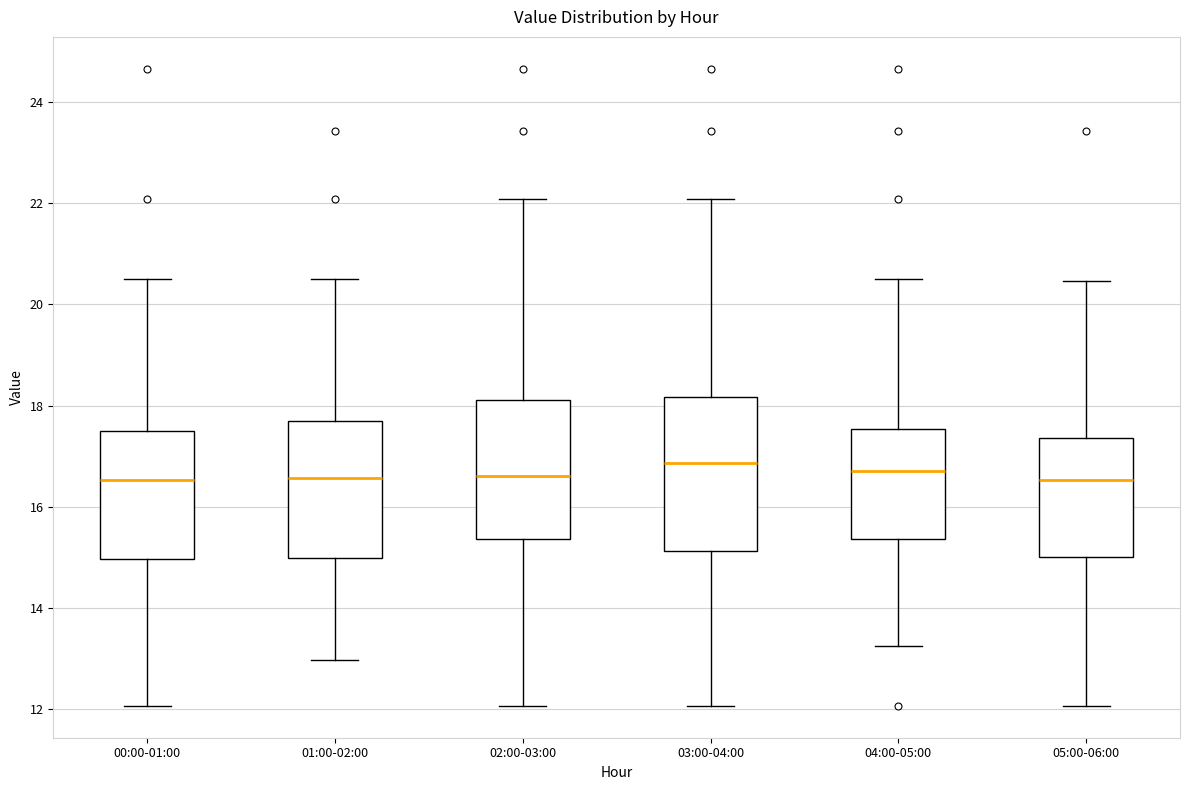

Reading left to right, transcribe this box plot: for each box, give where its median line is, the range the box spans, and where its two whiskers end, as read against the y-axis. The values are not printed on the chart, so give them approximately, as read against the axis.

00:00-01:00: median 16.6, box 15.0 to 17.6, whiskers 12.0 to 20.6
01:00-02:00: median 16.6, box 15.0 to 17.6, whiskers 13.0 to 20.6
02:00-03:00: median 16.6, box 15.4 to 18.2, whiskers 12.0 to 22.0
03:00-04:00: median 16.8, box 15.2 to 18.2, whiskers 12.0 to 22.0
04:00-05:00: median 16.8, box 15.4 to 17.6, whiskers 13.2 to 20.6
05:00-06:00: median 16.6, box 15.0 to 17.4, whiskers 12.0 to 20.4